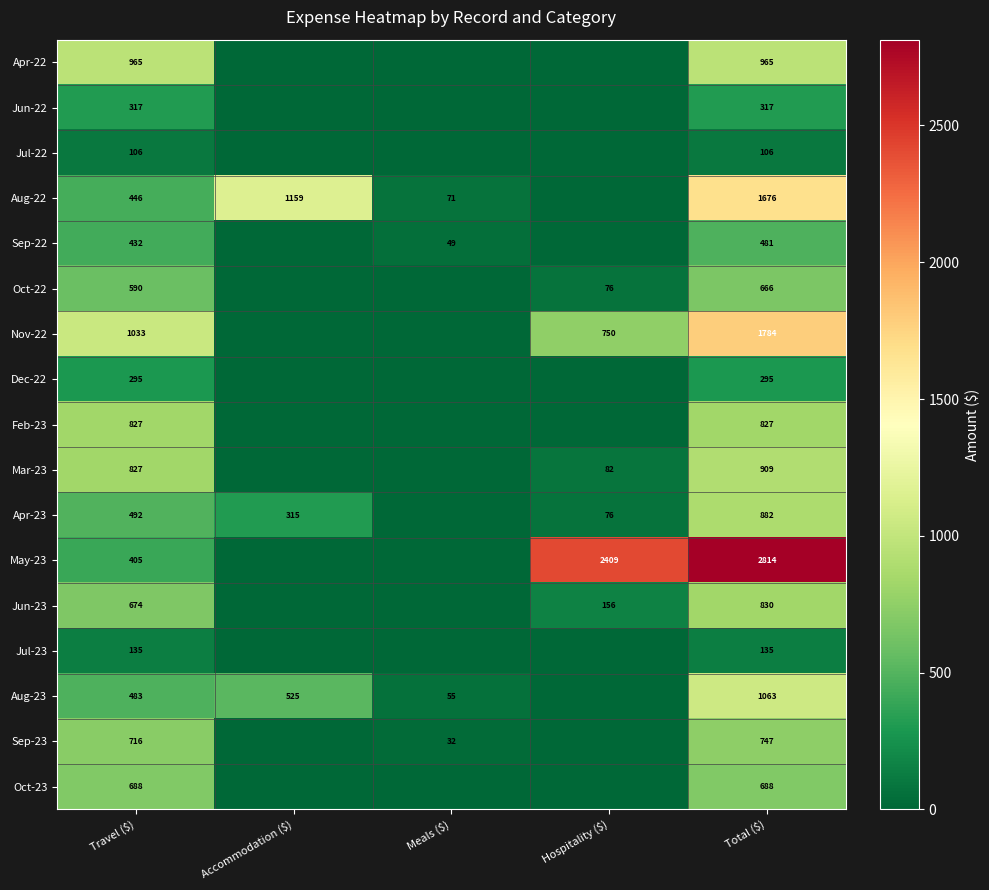

The value of Aug-23 at Total ($) is 1596. True or false?

False